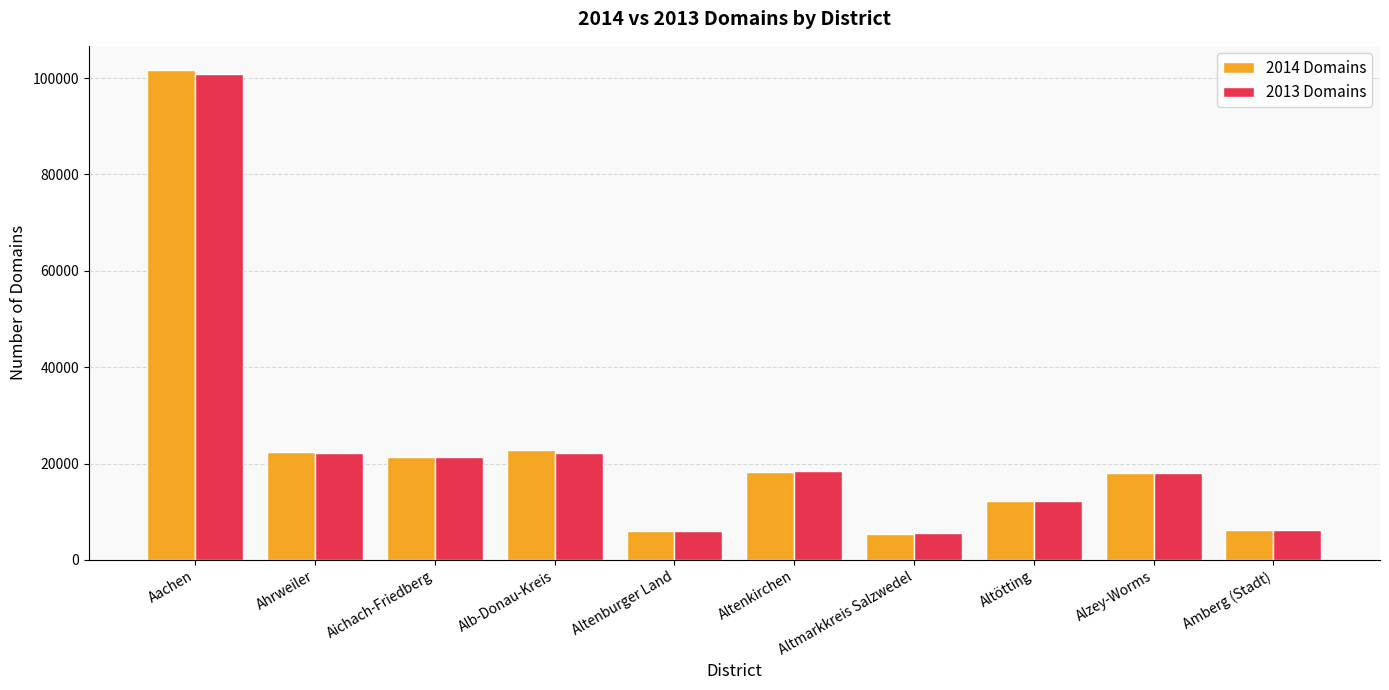

What is the highest value of the 2014 Domains series?

101610